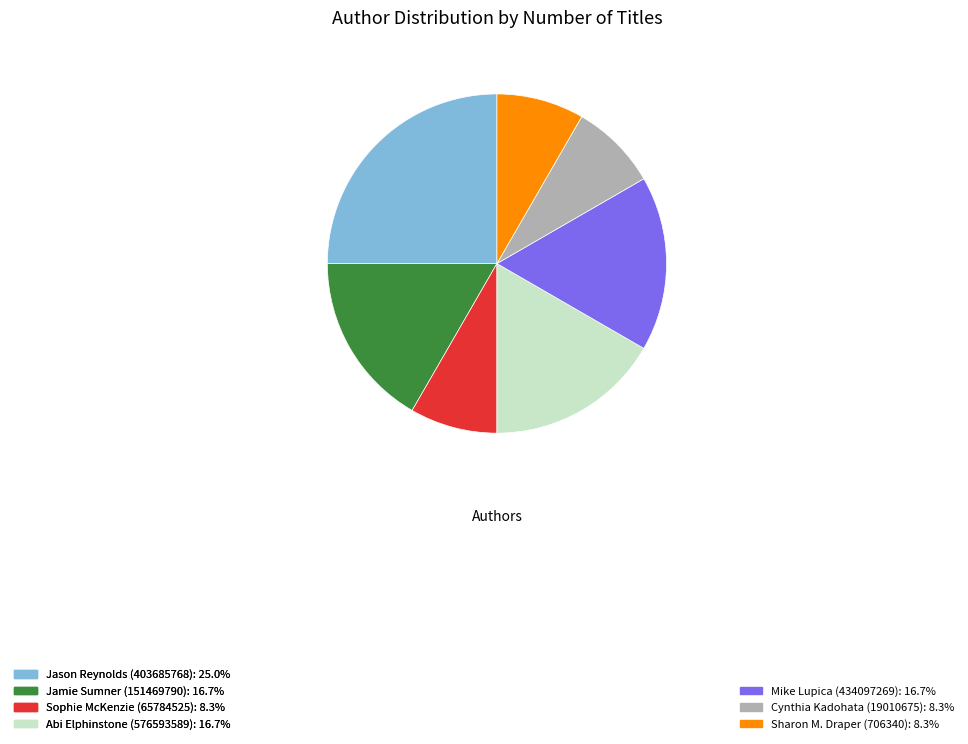

Is there any slice that represents more than half of the pie?

No